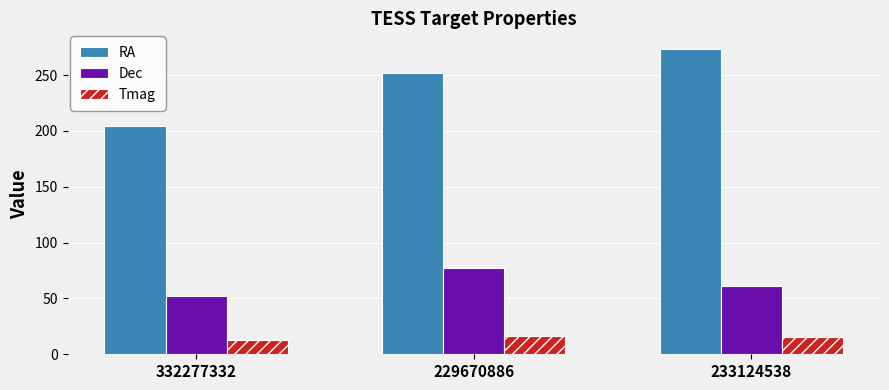

Is it true that RA equals 337.7 at 332277332?

False